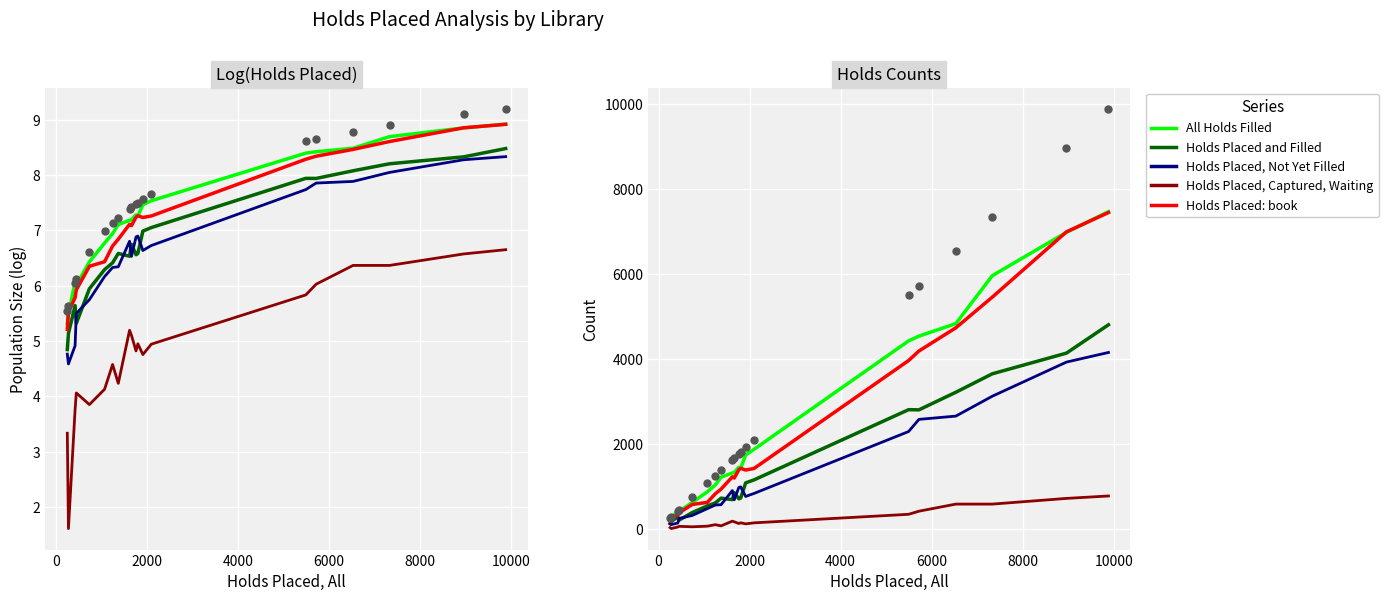

Is the value of Holds Placed: book at 19 greater than the value of Holds Placed and Filled at 4000?

Yes